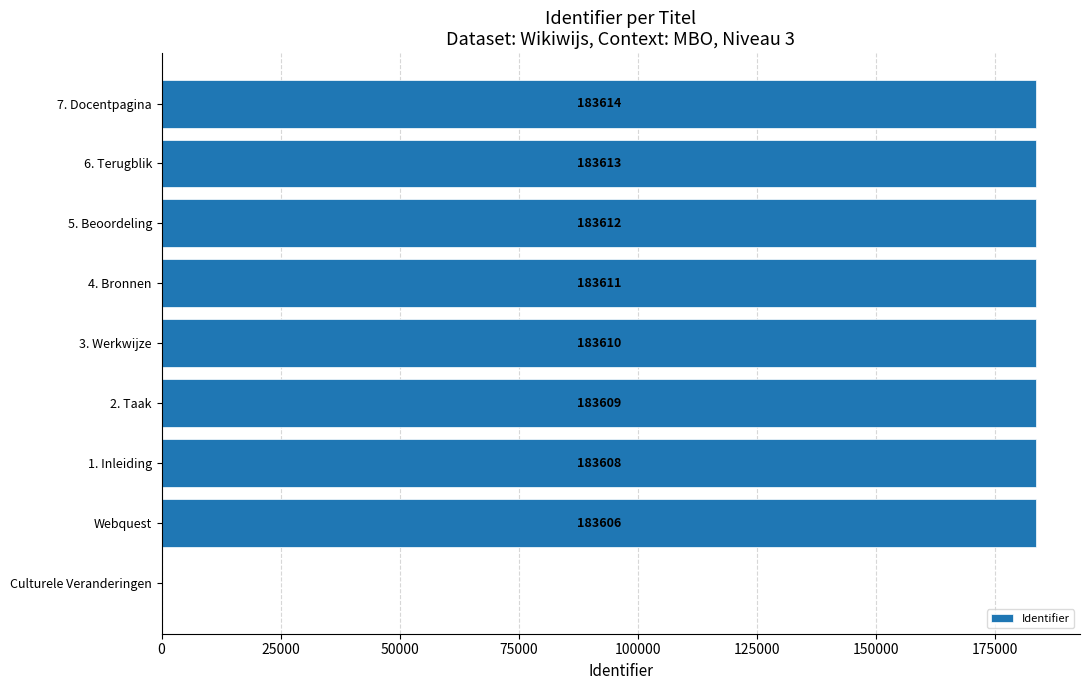

Is it true that the value at 6. Terugblik is 183613?

True